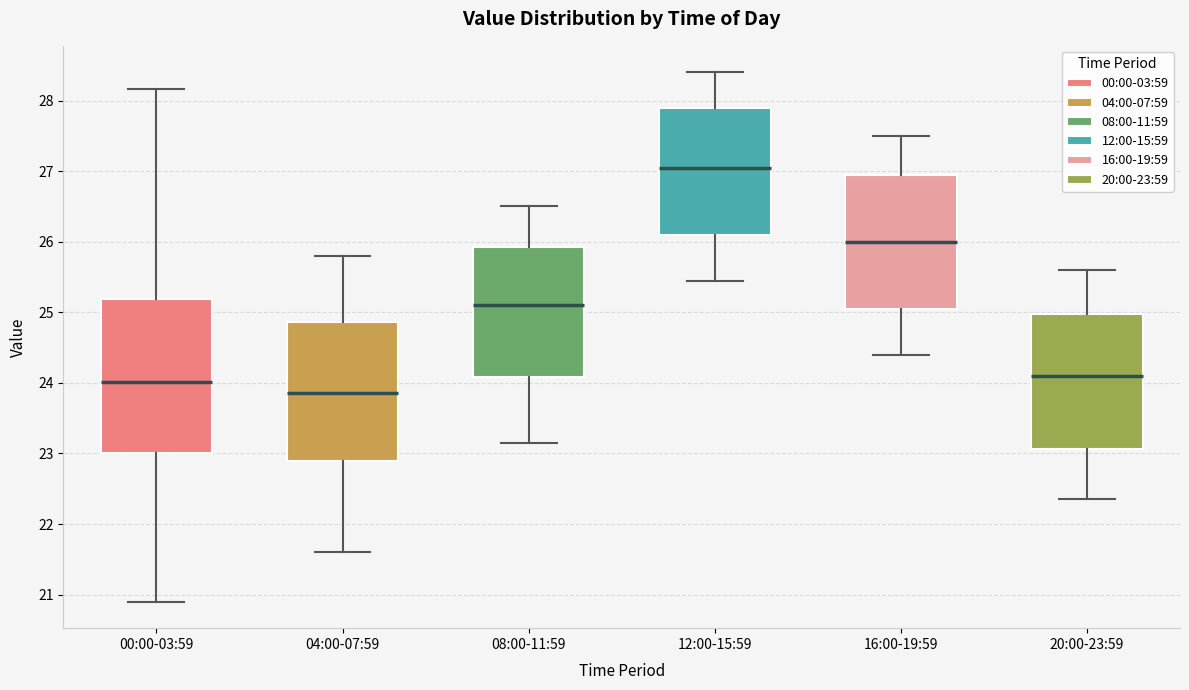

Reading left to right, read every box against the y-axis: the position of its median line, the range the box covers, and the ends of its whiskers. The values are not printed on the chart, so give them approximately, as read against the axis.

00:00-03:59: median 24.0, box 23.0 to 25.2, whiskers 20.9 to 28.2
04:00-07:59: median 23.9, box 22.9 to 24.9, whiskers 21.6 to 25.8
08:00-11:59: median 25.1, box 24.1 to 25.9, whiskers 23.2 to 26.5
12:00-15:59: median 27.1, box 26.1 to 27.9, whiskers 25.5 to 28.4
16:00-19:59: median 26.0, box 25.1 to 27.0, whiskers 24.4 to 27.5
20:00-23:59: median 24.1, box 23.1 to 25.0, whiskers 22.4 to 25.6